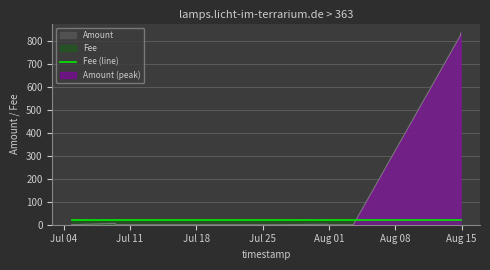

How many lines are shown in the chart?

1